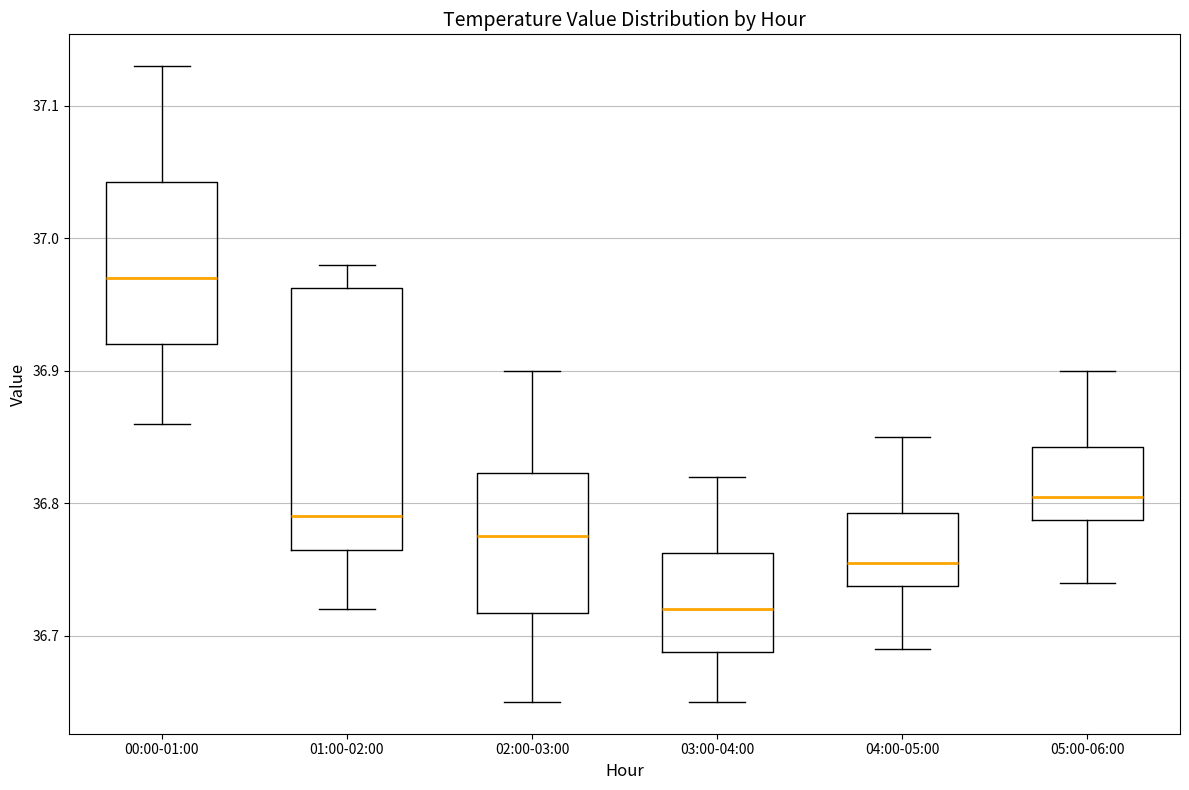

Which box has the highest median line?

00:00-01:00